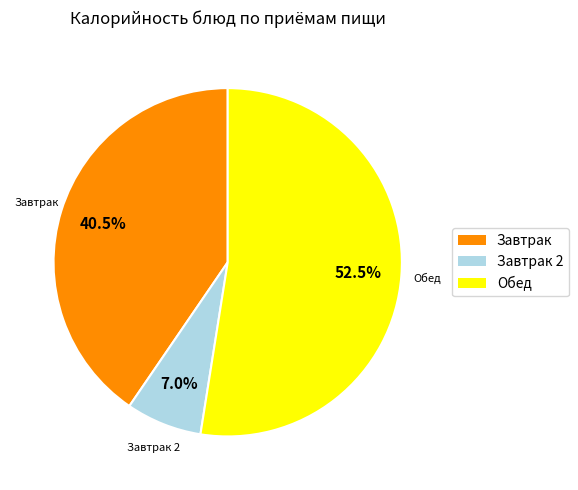

Does any single category account for the majority?

Yes